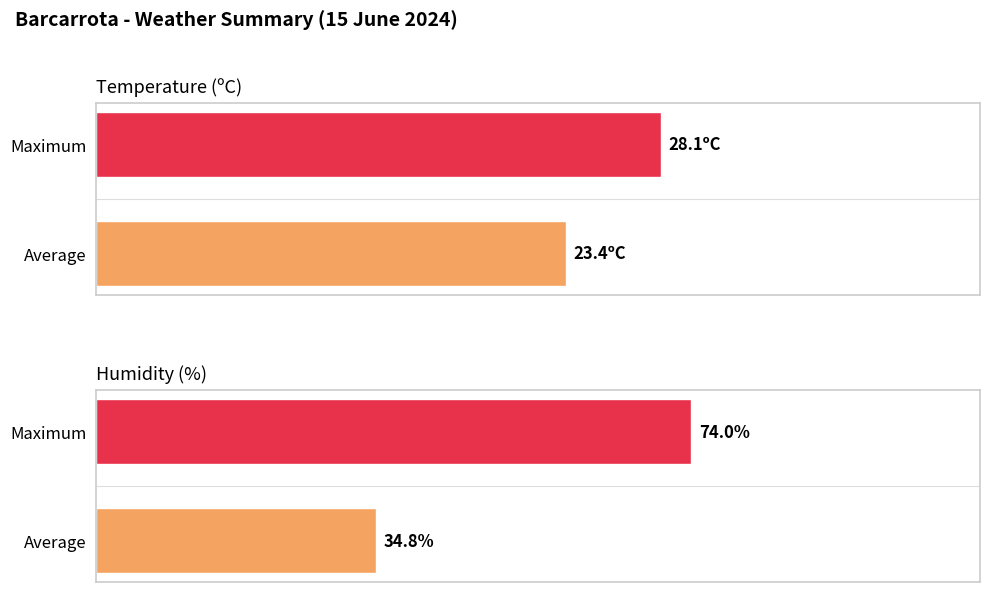

Are the bars horizontal?

Yes